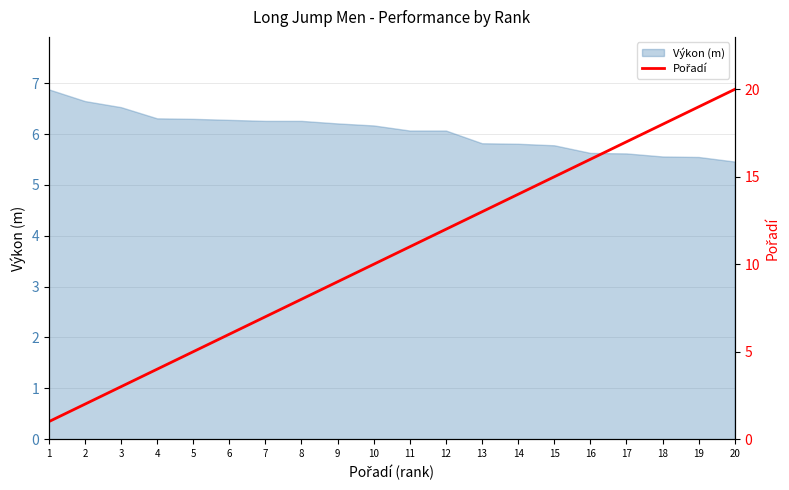

At which category does the chart reach its minimum across all series?

1